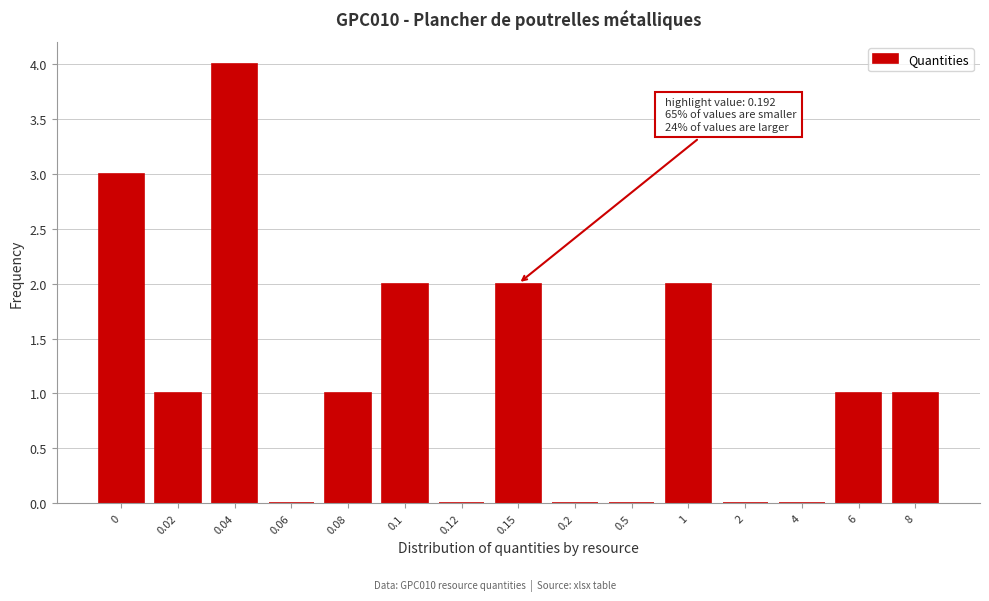

Reading left to right, what are all the values shown in this chart?

0=3	0.02=1	0.04=4	0.06=0	0.08=1	0.1=2	0.12=0	0.15=2	0.2=0	0.5=0	1=2	2=0	4=0	6=1	8=1